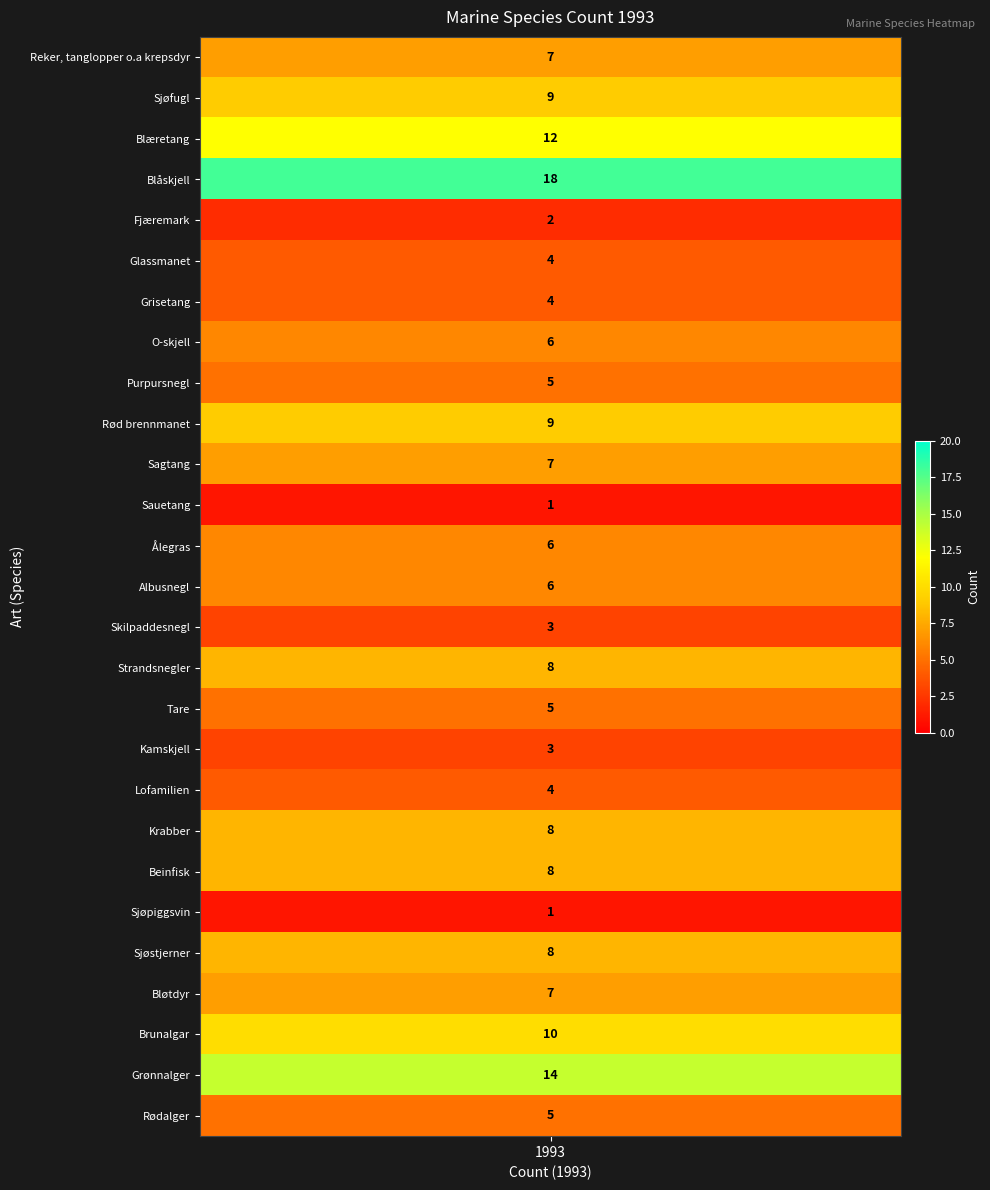

What is the smallest value displayed?

1